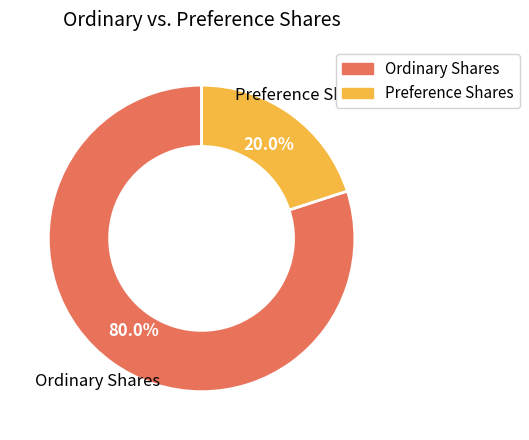

Does Ordinary Shares account for over 50% of the chart?

Yes